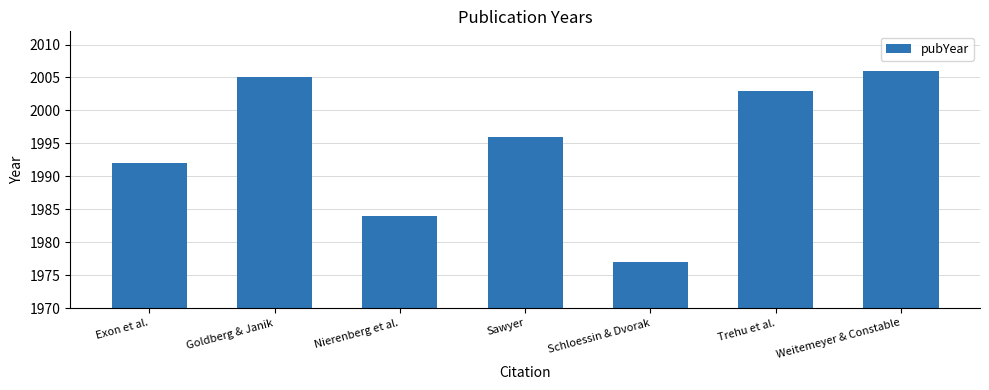

What is the maximum value shown in the chart?

2006